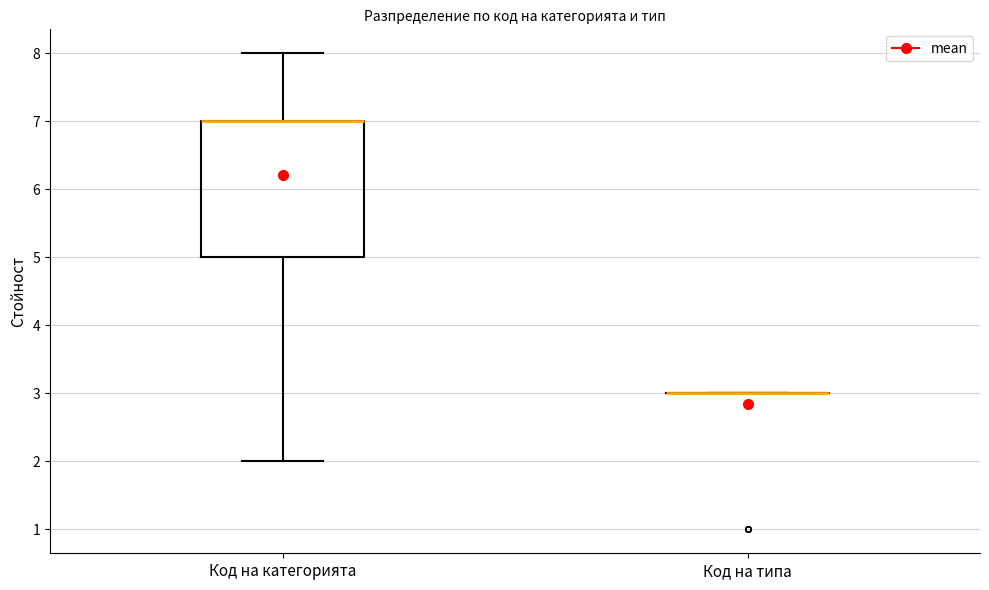

Where is the upper edge of the box for Код на категорията on the y-axis? The values are not printed on the chart, so give them approximately, as read against the axis.

7